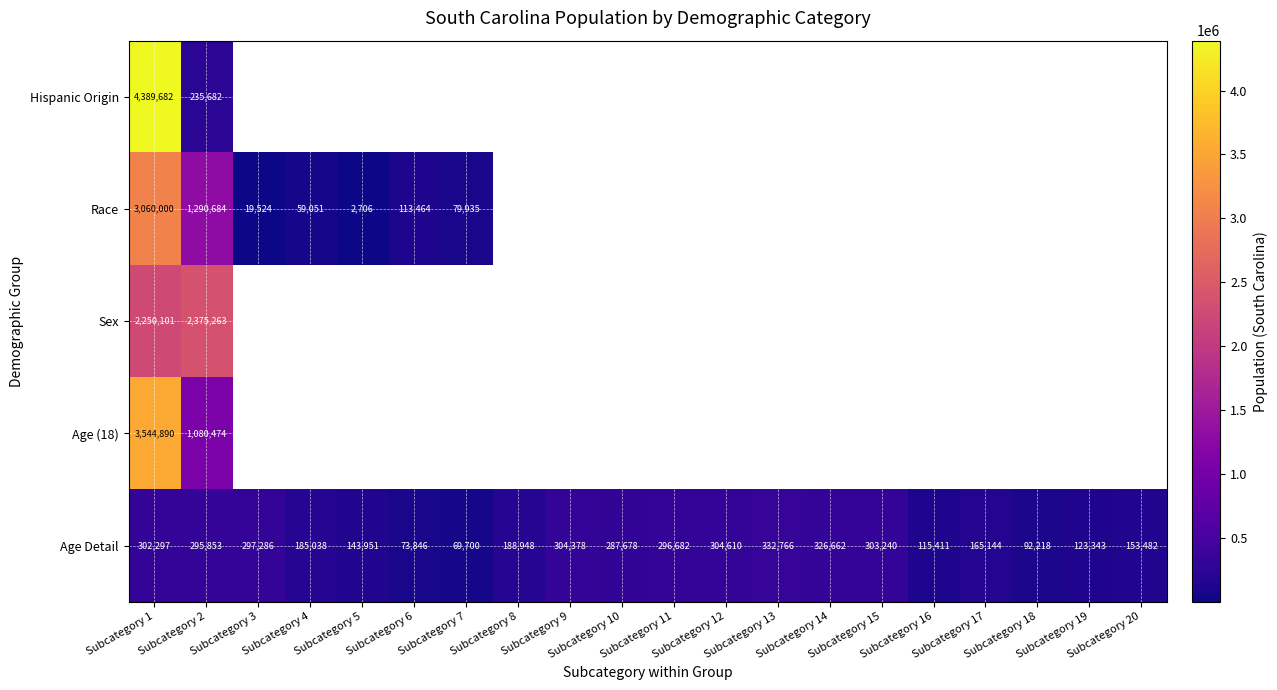

What is the average value of the Age Detail series?

218127